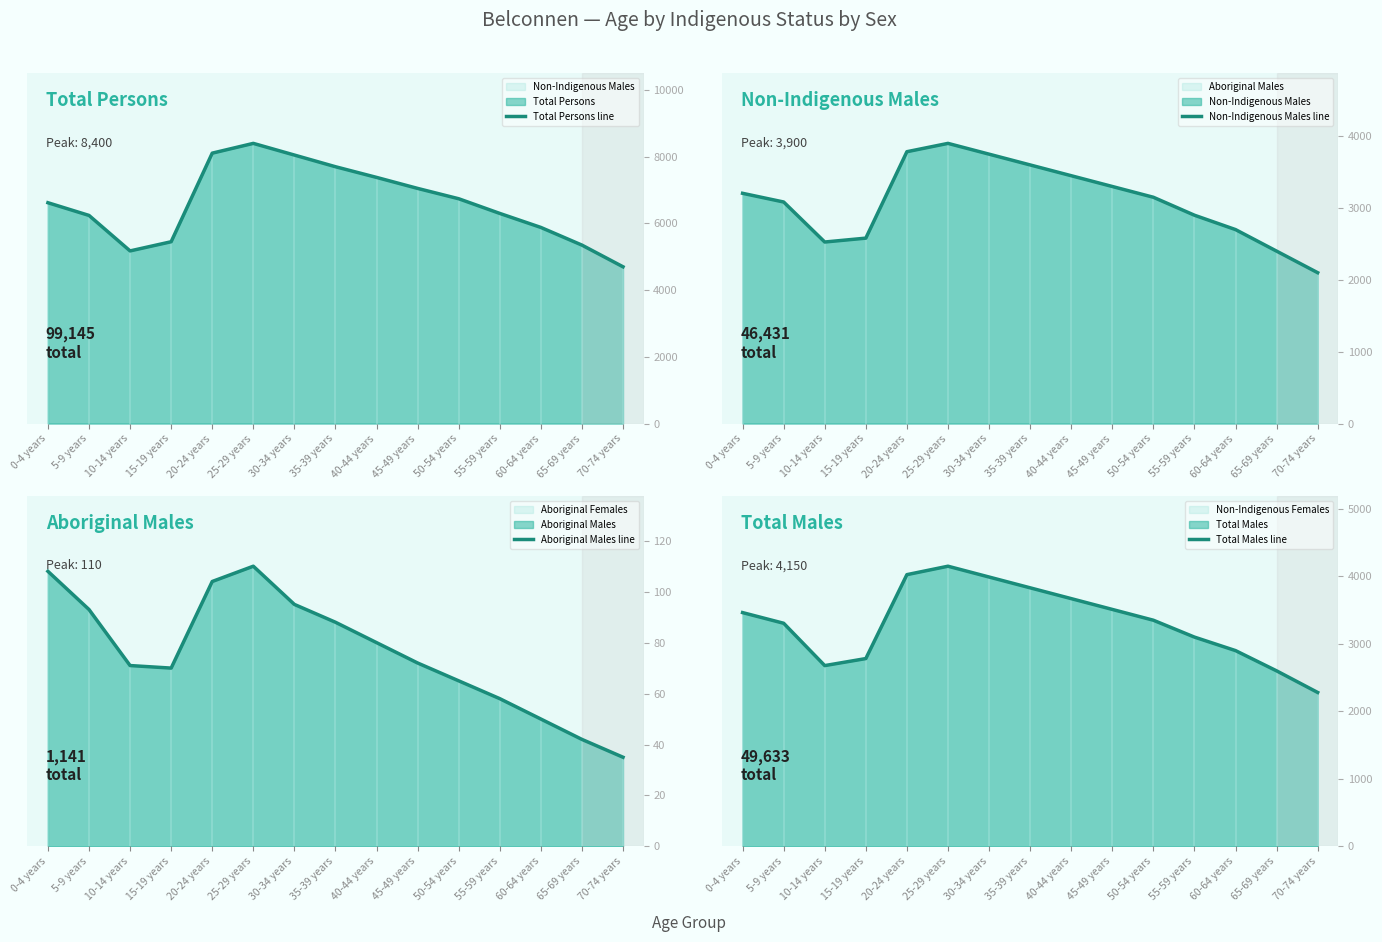

Rank the series by their maximum value, from highest to lowest.

Total Persons line, Total Males line, Non-Indigenous Males line, Aboriginal Males line